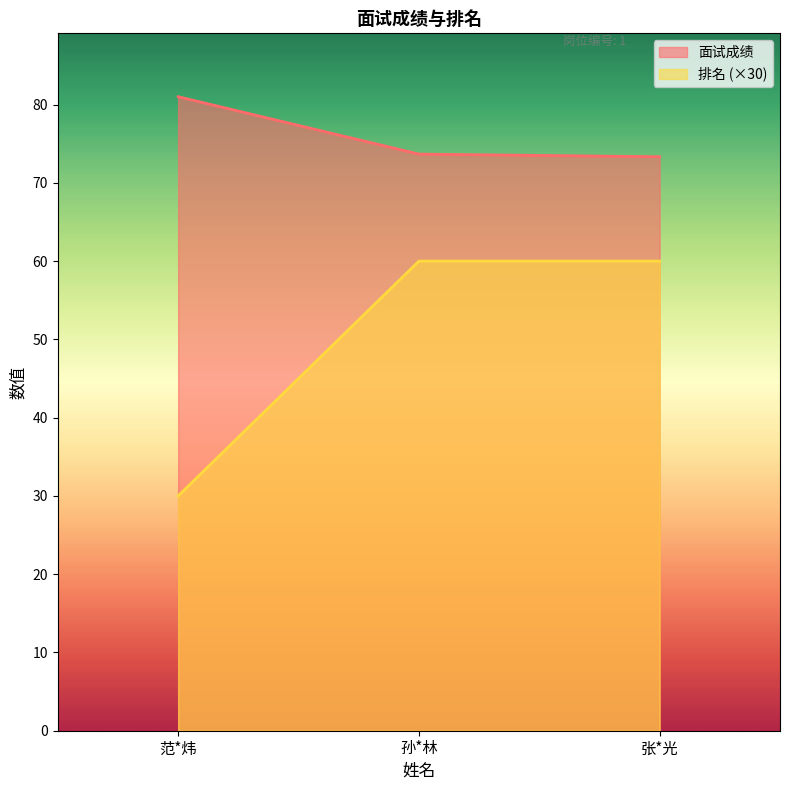

What is the difference between the highest and lowest values at 张*光?

13.3